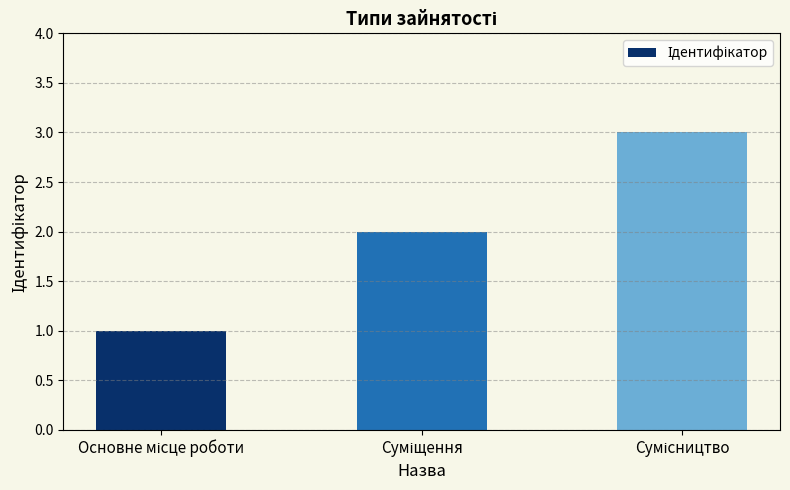

What is the sum of all values?

6